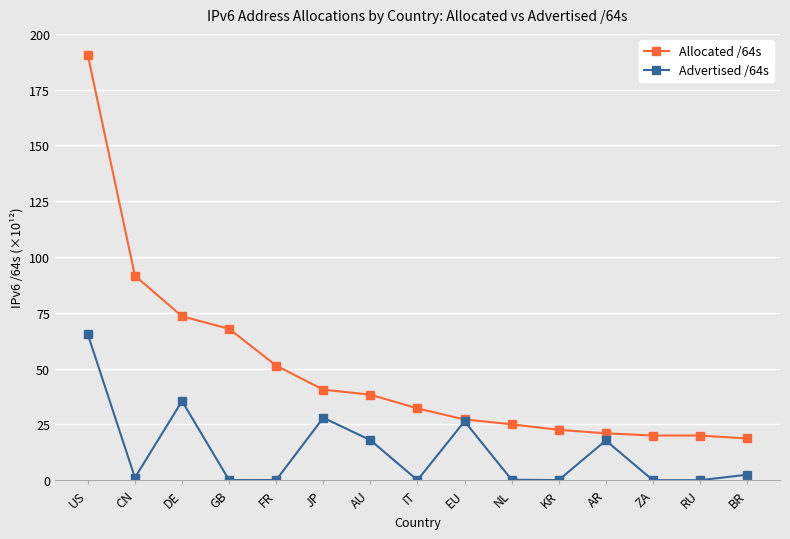

Rank the series by their average value, from highest to lowest.

Allocated /64s, Advertised /64s